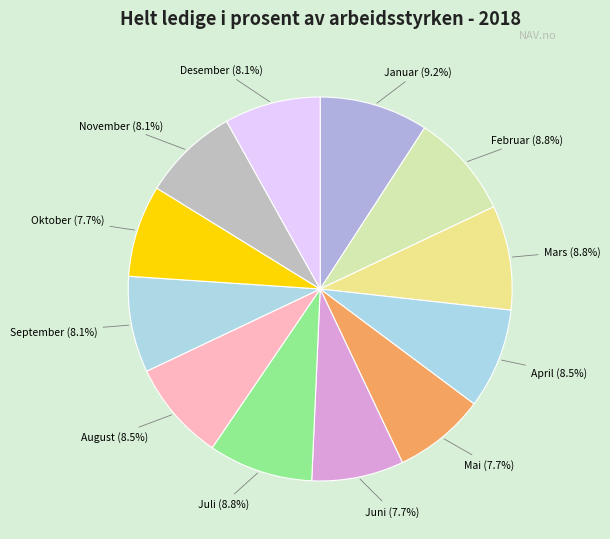

True or false: Desember accounts for 17% of the total.

False